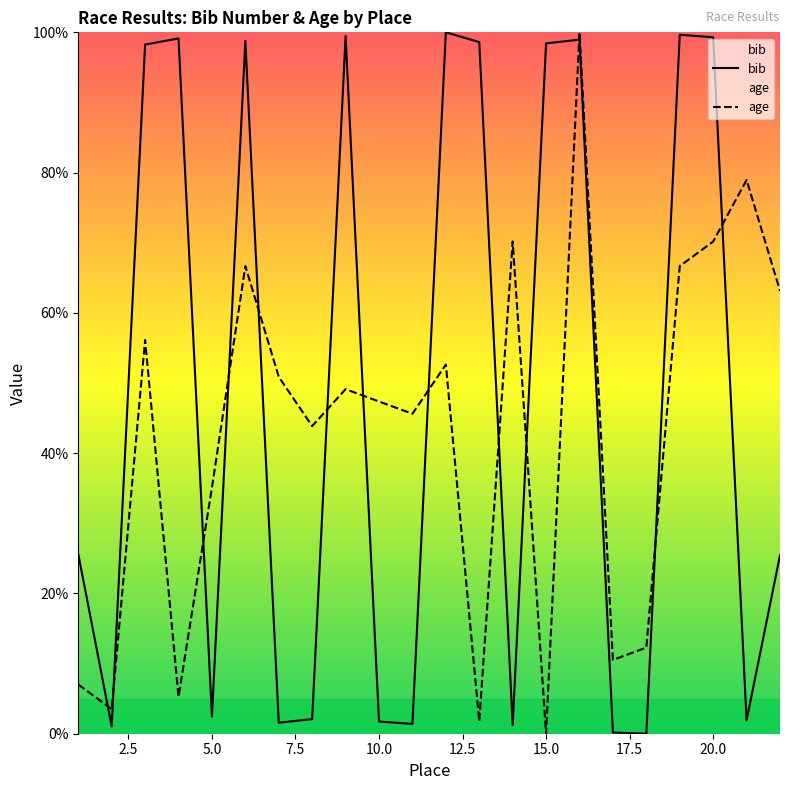

Which series ends up on top after the final intersection of bib and age?

age